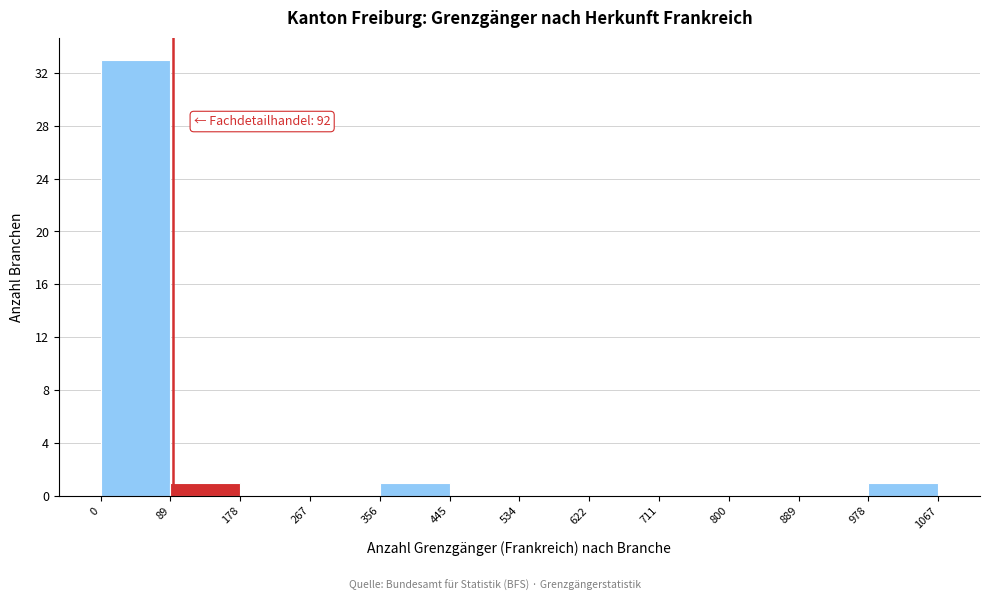

Over which range of the x-axis is the bar tallest?

0 to 89